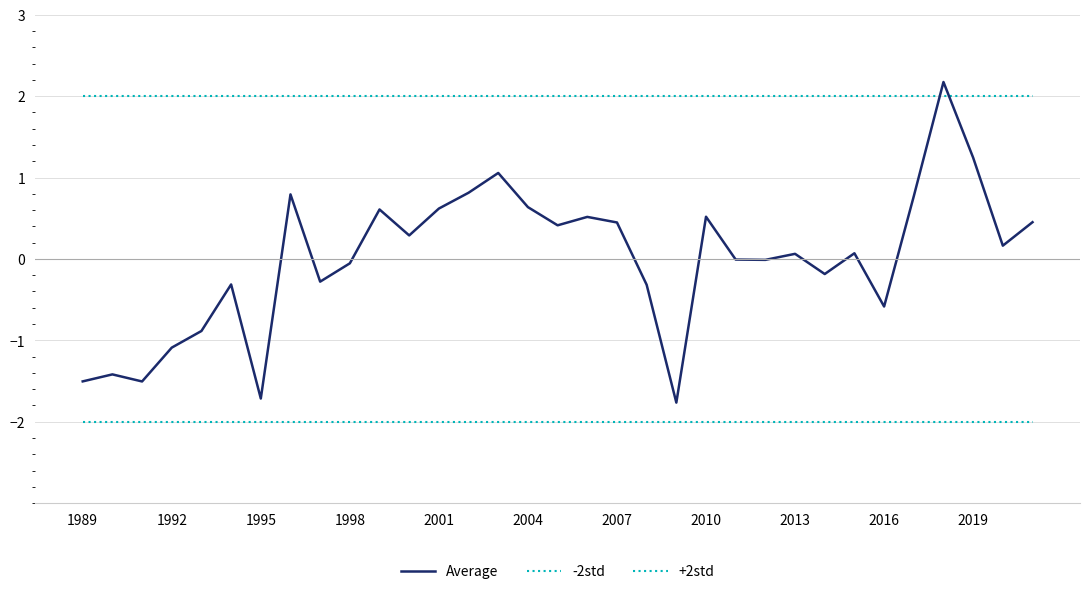

Does the chart have visible grid lines?

No